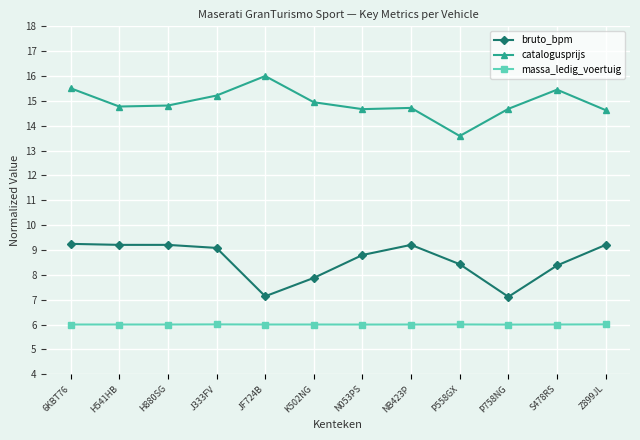

Is this an area chart (filled region under the line)?

No